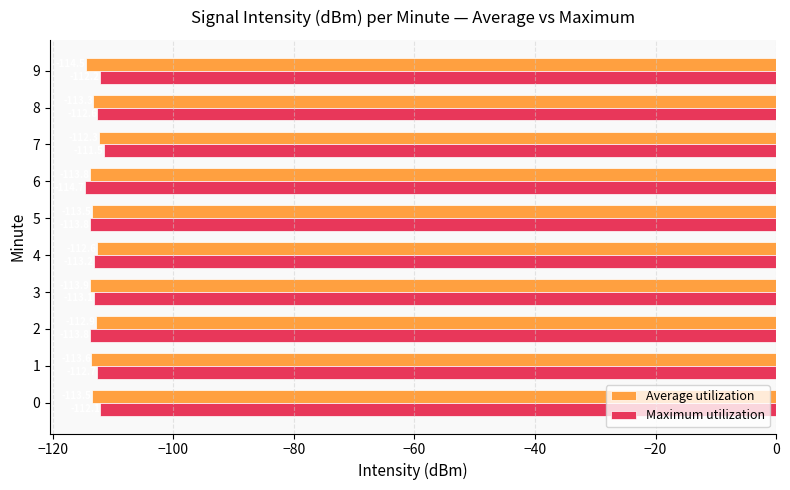

What is the difference between the second highest and minimum values in the Average utilization series?

1.9